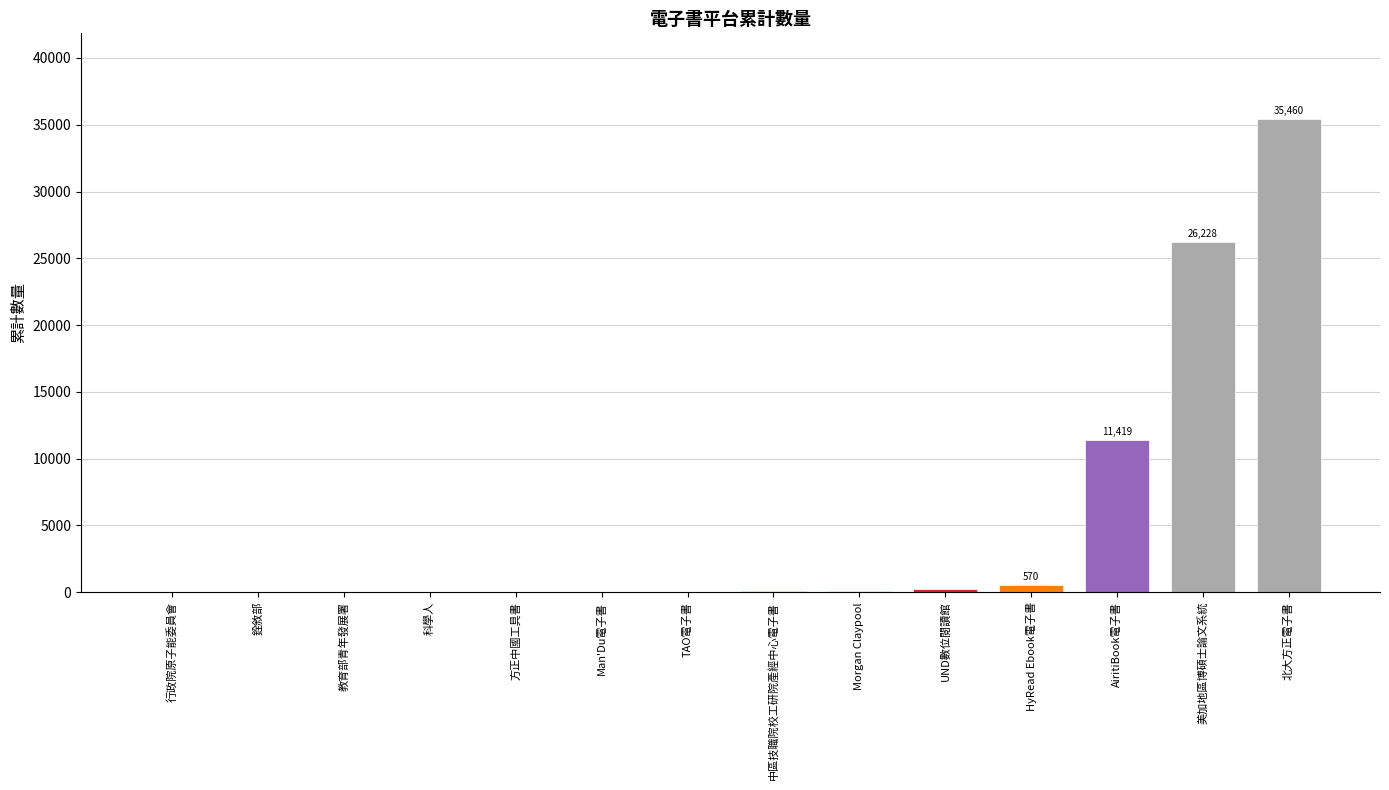

What is the maximum value shown in the chart?

35460